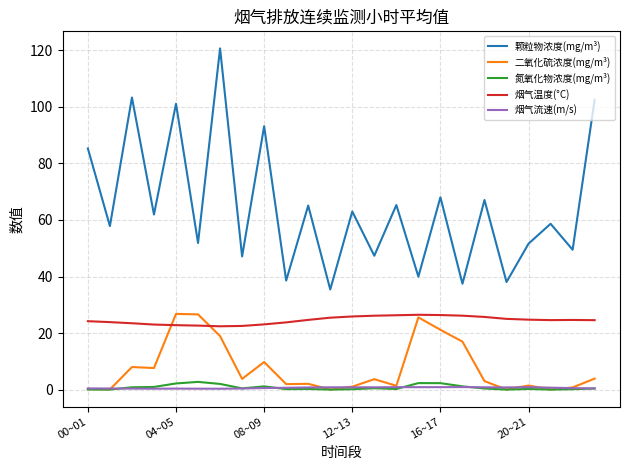

Which series has the widest spread of values?

颗粒物浓度(mg/m³)